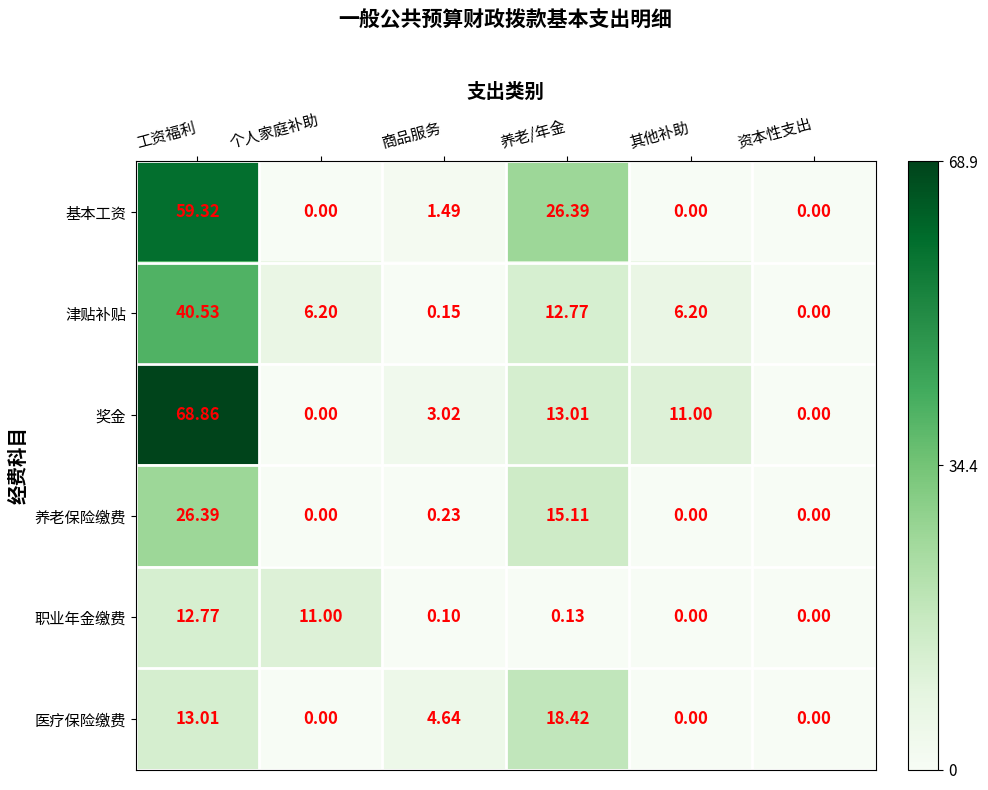

Where is 职业年金缴费 nearest to the value 6?

个人家庭补助